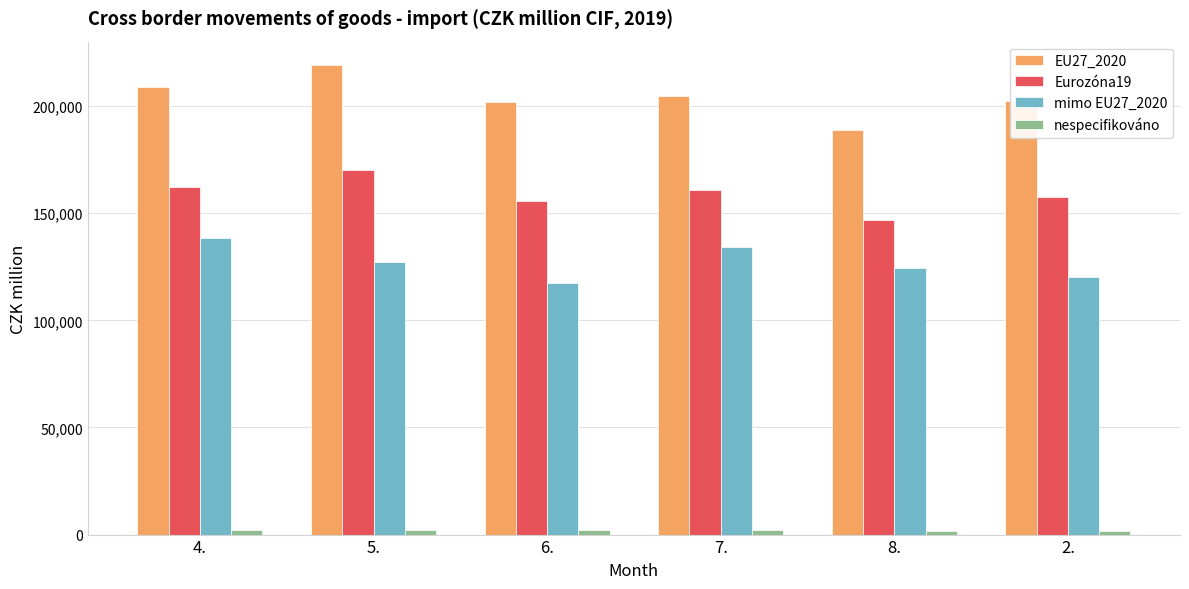

Is it true that EU27_2020 equals 208931 at 4.?

True